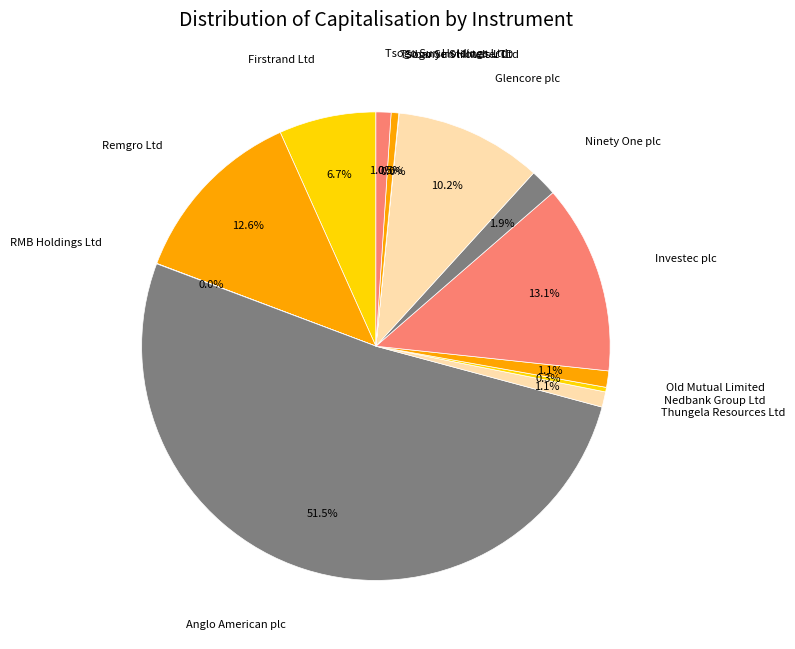

True or false: Old Mutual Limited accounts for 7% of the total.

False